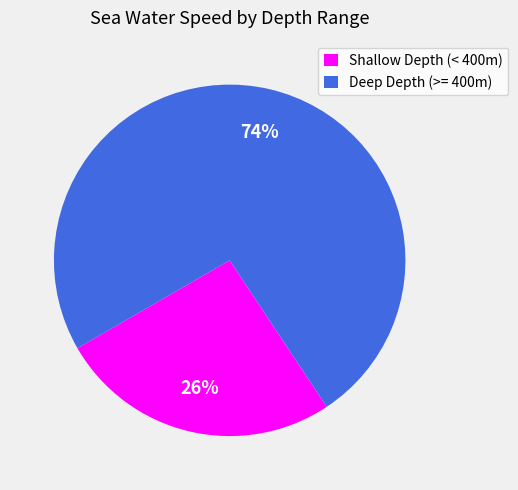

To the nearest percent, what is the difference between the largest and smallest slice percentages?

48%